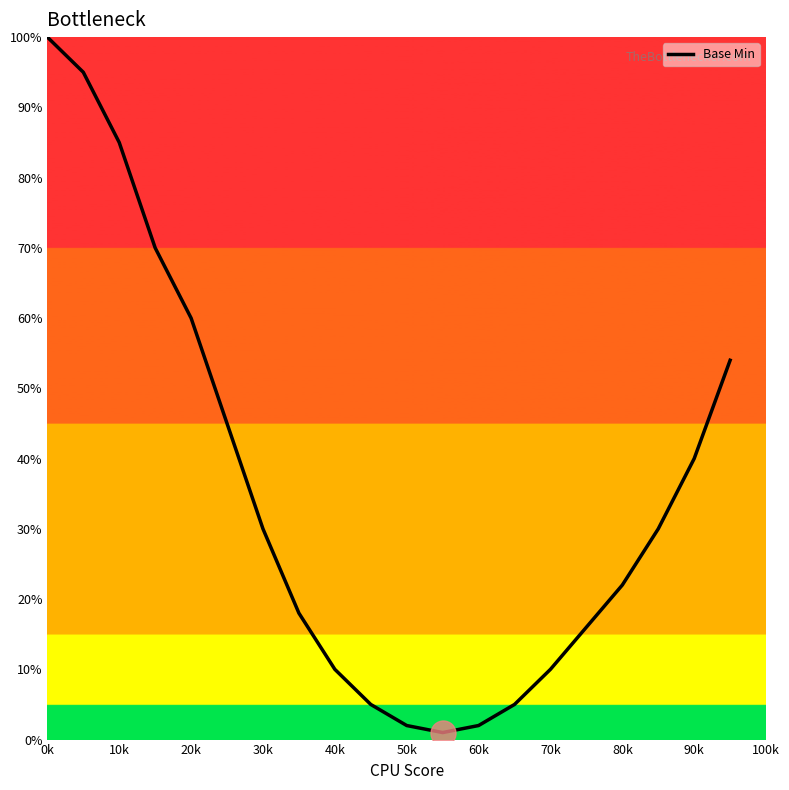

Does the chart have visible grid lines?

No